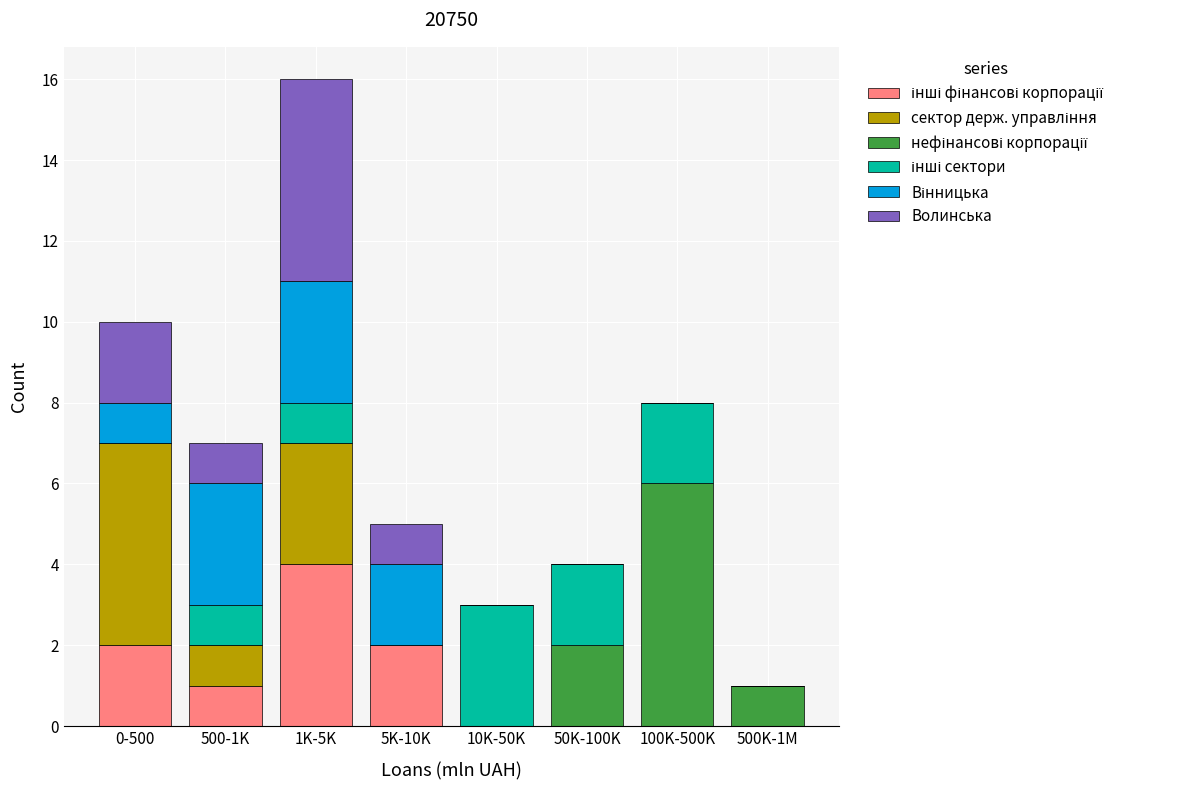

At which category is the sum across all series the highest?

1K-5K